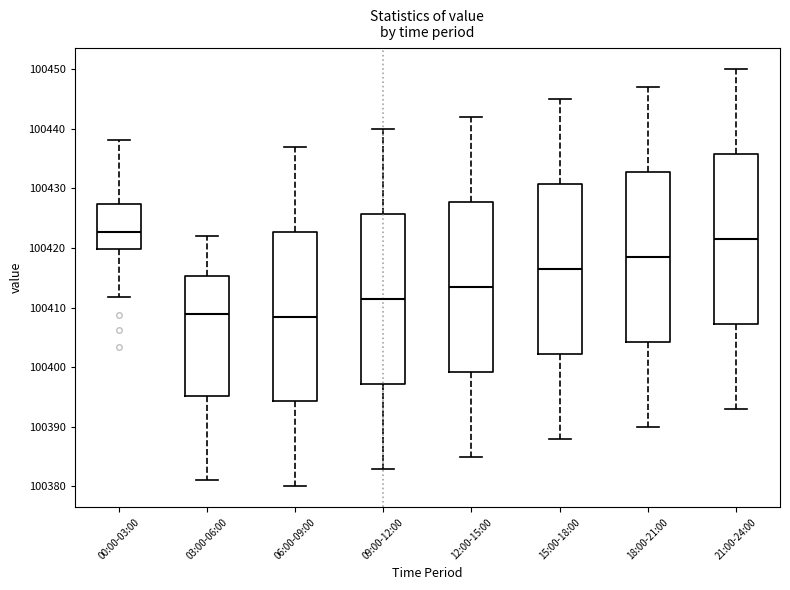

Reading left to right, transcribe this box plot: for each box, give where its median line is, the range the box spans, and where its two whiskers end, as read against the y-axis. The values are not printed on the chart, so give them approximately, as read against the axis.

00:00-03:00: median 100423, box 100420 to 100427, whiskers 100412 to 100438
03:00-06:00: median 100409, box 100395 to 100415, whiskers 100381 to 100422
06:00-09:00: median 100409, box 100394 to 100423, whiskers 100380 to 100437
09:00-12:00: median 100412, box 100397 to 100426, whiskers 100383 to 100440
12:00-15:00: median 100414, box 100399 to 100428, whiskers 100385 to 100442
15:00-18:00: median 100417, box 100402 to 100431, whiskers 100388 to 100445
18:00-21:00: median 100419, box 100404 to 100433, whiskers 100390 to 100447
21:00-24:00: median 100422, box 100407 to 100436, whiskers 100393 to 100450